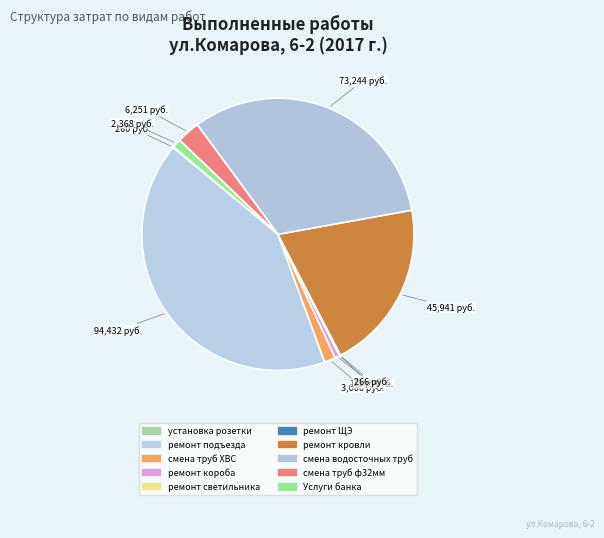

What is the ratio of the value at смена водосточных труб to the value at смена труб ХВС?

24.4